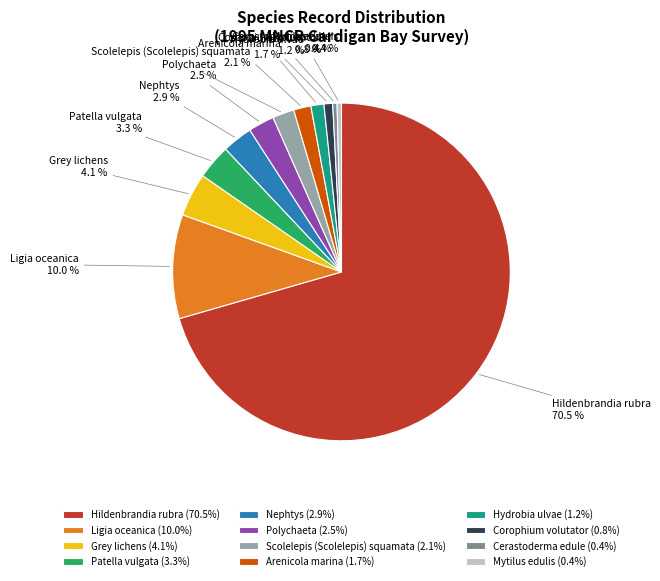

To the nearest percent, what is the difference between the largest and smallest slice percentages?

70%